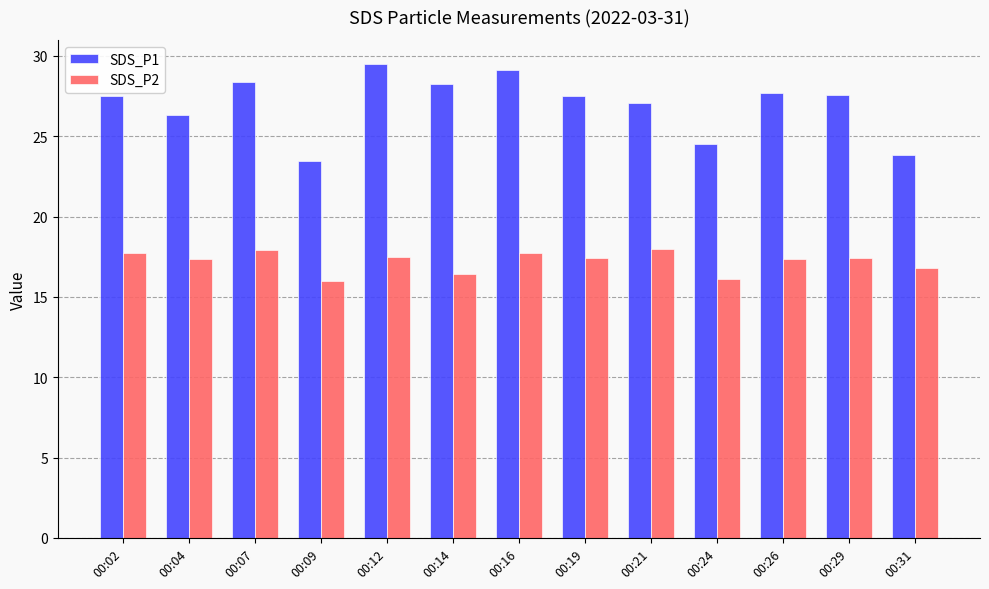

At which label does SDS_P1 first exceed 27?

00:02